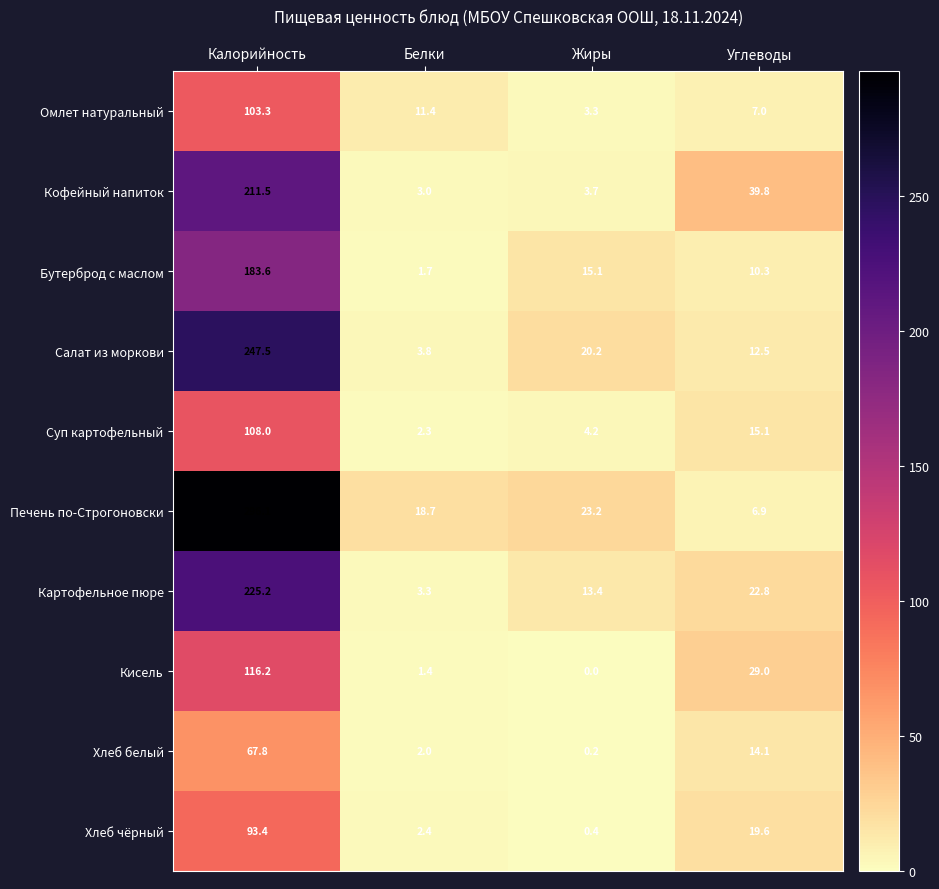

At how many categories does at least one series exceed 280?

1